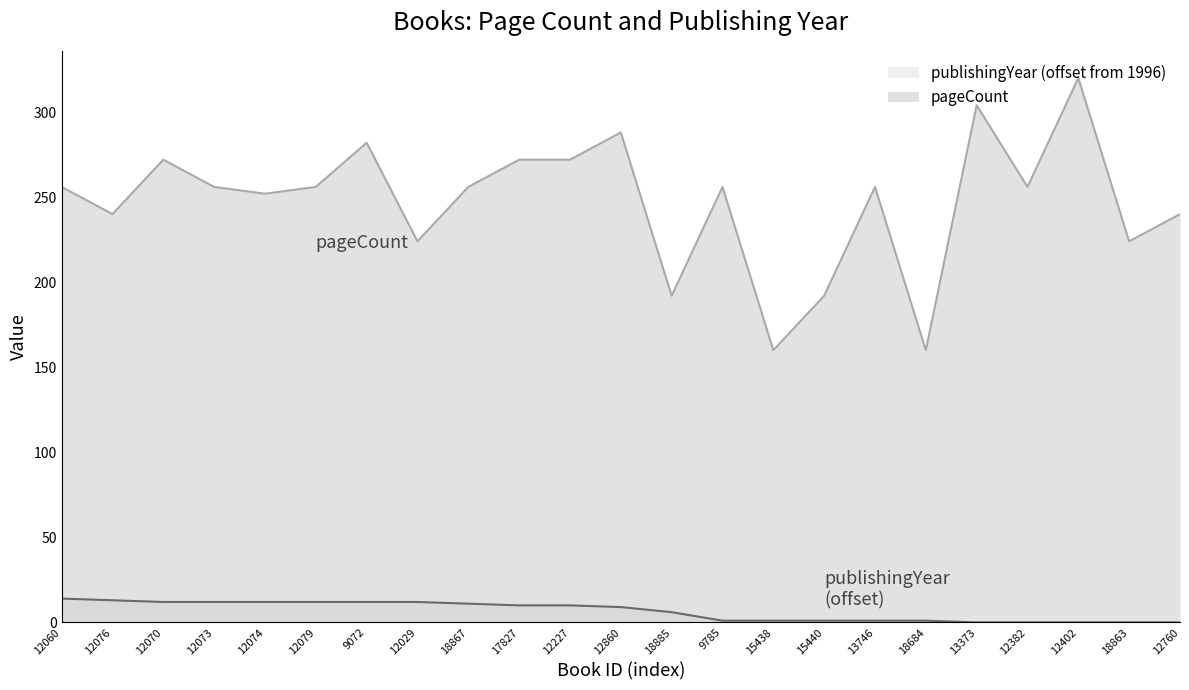

What are all the series names shown in the legend?

publishingYear (offset from 1996), pageCount